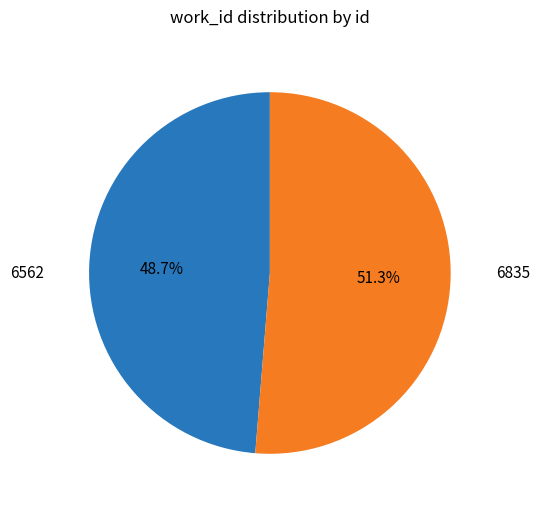

Approximately how many times larger is the value at 6562 compared to 6835?

0.9